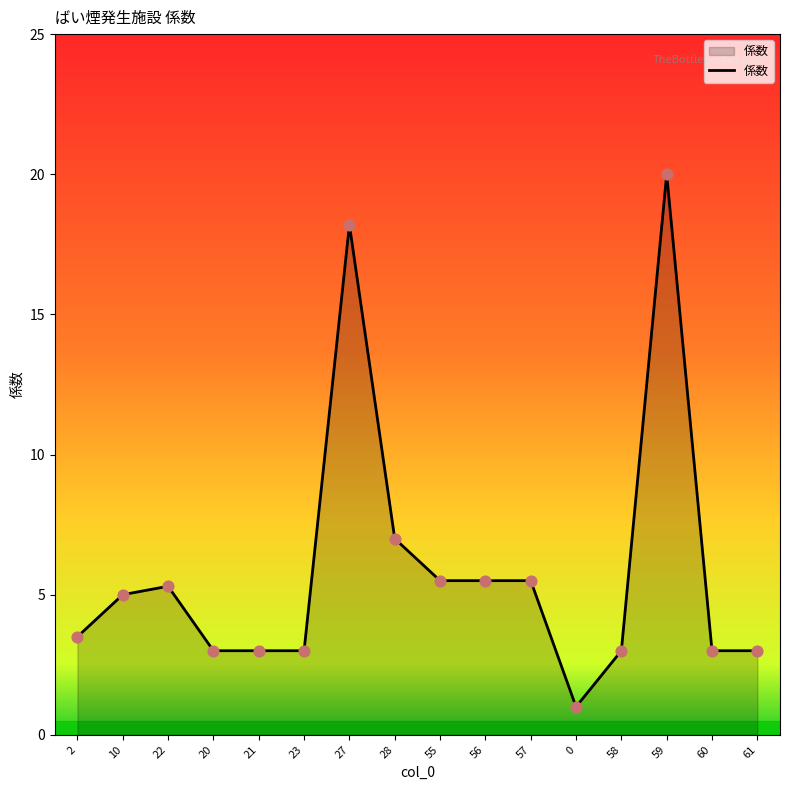

What is the change in value from 27 to 28?

-11.2